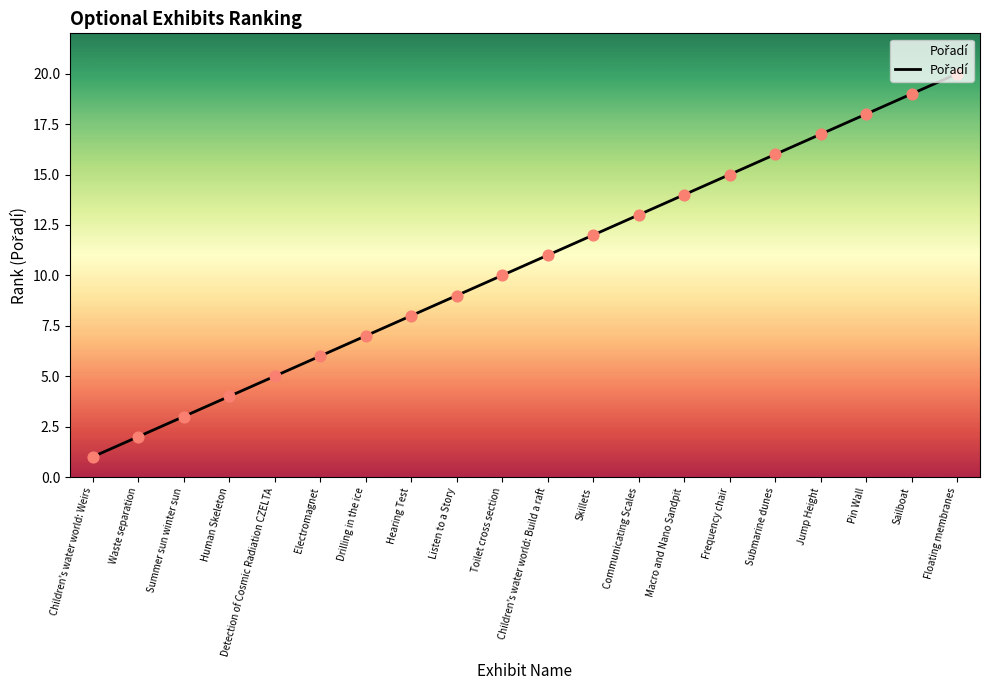

What is the change in value from Children's water world: Weirs to Children's water world: Build a raft?

+10